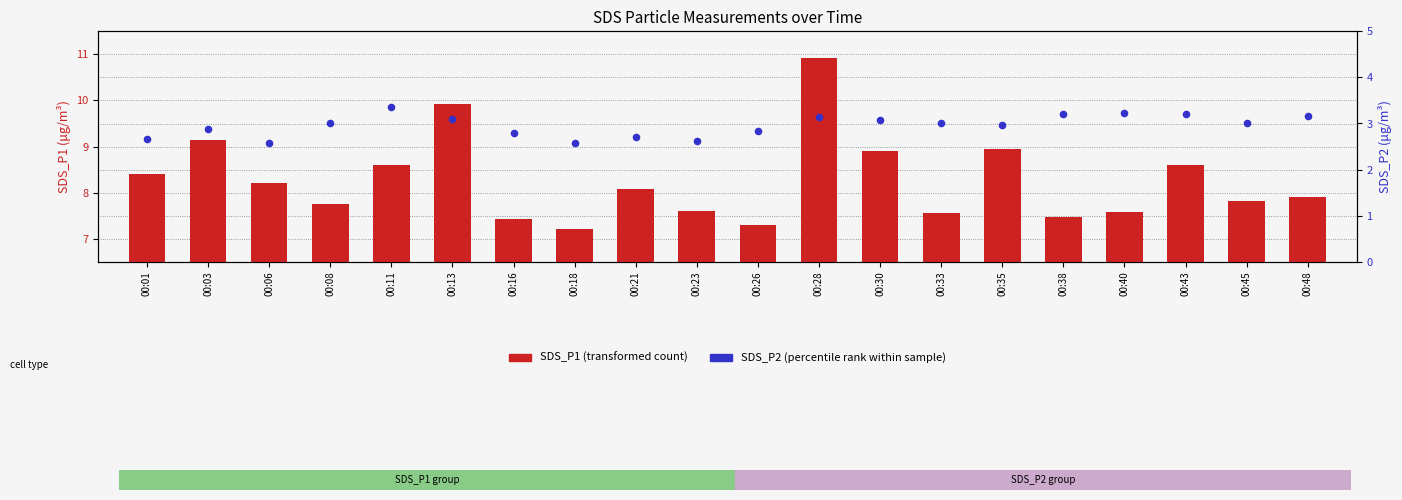

Which series contains the lowest Y value?

SDS_P2 (percentile rank)